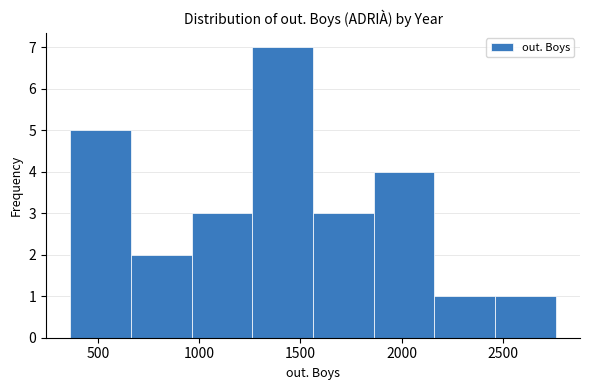

Reading left to right, transcribe this chart: for each bar, give the range it covers on the x-axis and its height. Neither the bar edges nor the heights are printed on the chart, so give them approximately, as read against the axes.

350 to 650: 5
650 to 950: 2
950 to 1250: 3
1250 to 1550: 7
1550 to 1850: 3
1850 to 2150: 4
2150 to 2450: 1
2450 to 2750: 1